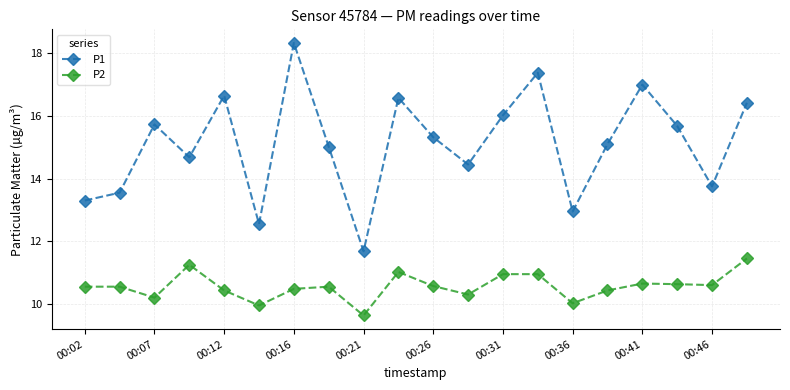

List the series in order of their overall mean, highest first.

P1, P2